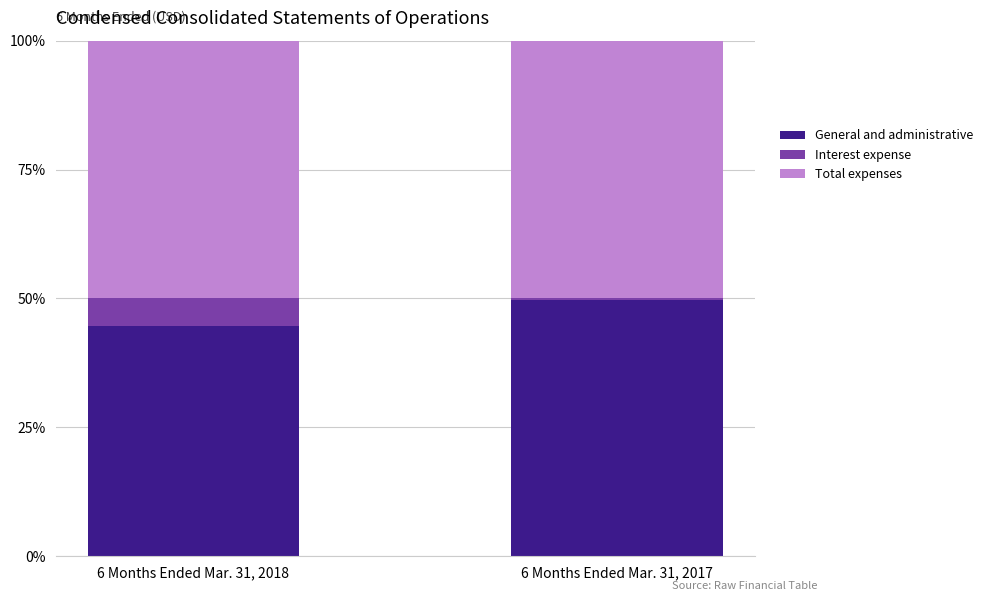

What is the maximum value for General and administrative?

49.8